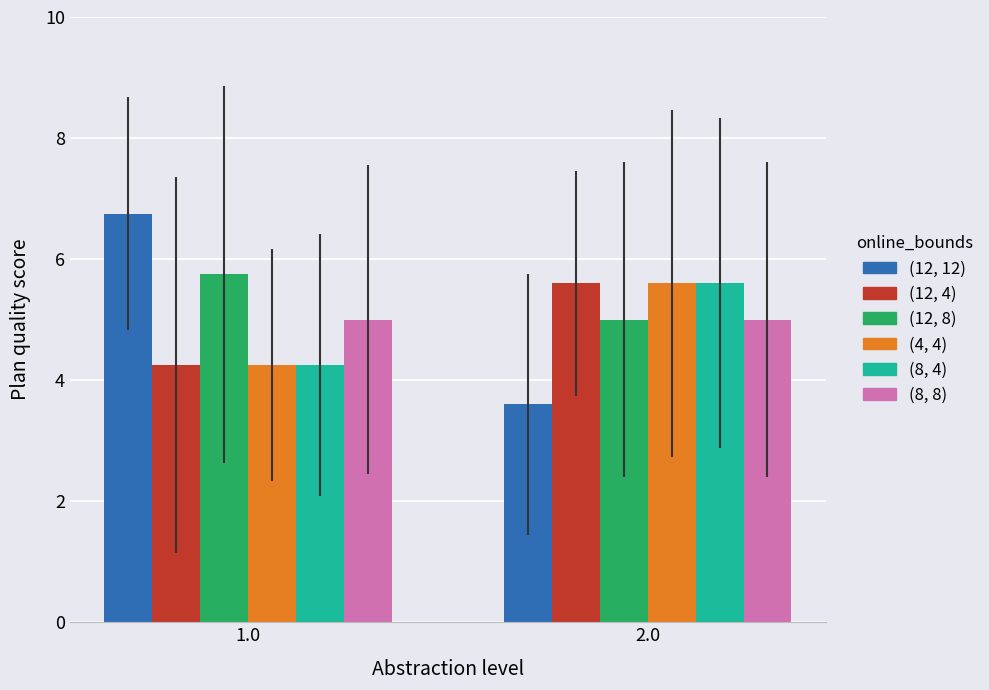

At which category does the chart reach its minimum across all series?

2.0